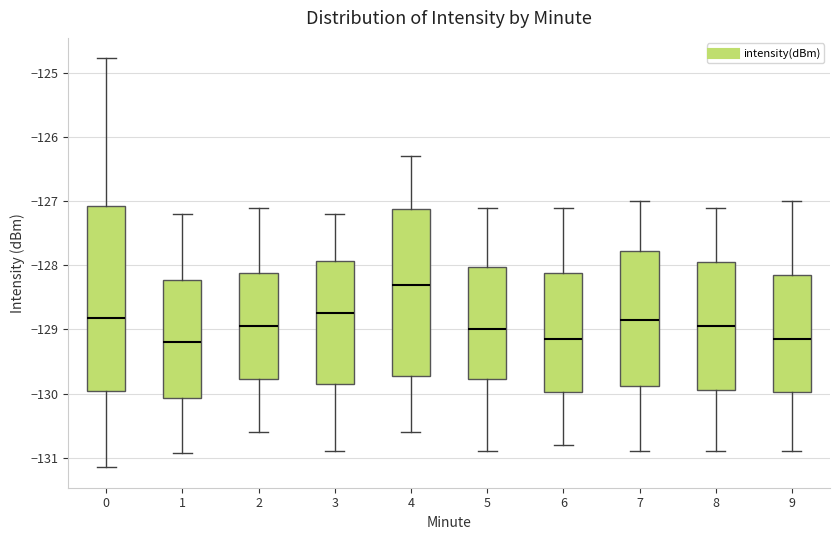

Reading left to right, read every box against the y-axis: the position of its median line, the range the box covers, and the ends of its whiskers. The values are not printed on the chart, so give them approximately, as read against the axis.

0: median -128.8, box -130.0 to -127.1, whiskers -131.2 to -124.8
1: median -129.2, box -130.1 to -128.2, whiskers -130.9 to -127.2
2: median -128.9, box -129.8 to -128.1, whiskers -130.6 to -127.1
3: median -128.7, box -129.8 to -127.9, whiskers -130.9 to -127.2
4: median -128.3, box -129.7 to -127.1, whiskers -130.6 to -126.3
5: median -129.0, box -129.8 to -128.0, whiskers -130.9 to -127.1
6: median -129.1, box -130.0 to -128.1, whiskers -130.8 to -127.1
7: median -128.8, box -129.9 to -127.8, whiskers -130.9 to -127.0
8: median -128.9, box -129.9 to -127.9, whiskers -130.9 to -127.1
9: median -129.1, box -130.0 to -128.1, whiskers -130.9 to -127.0